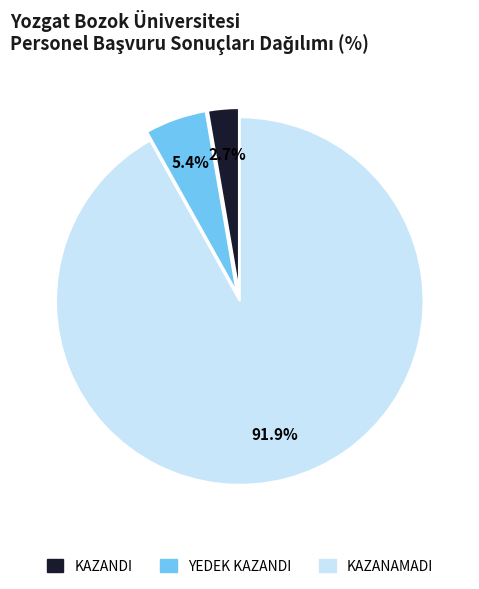

What is the ratio of the value at KAZANAMADI to the value at KAZANDI?

34.0